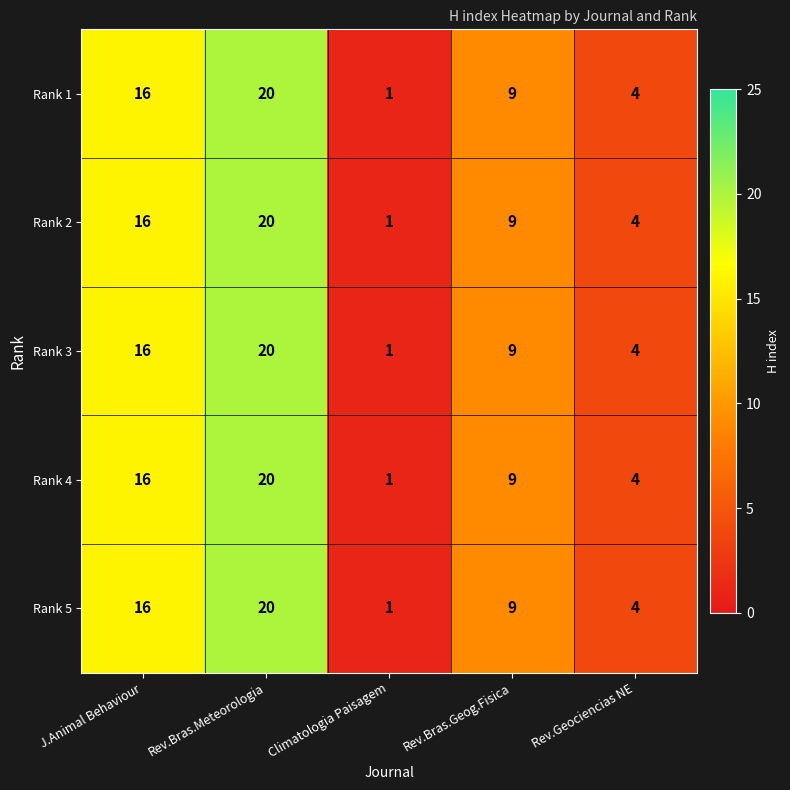

What is the difference between the maximum and second lowest values in the Rank 3 series?

16